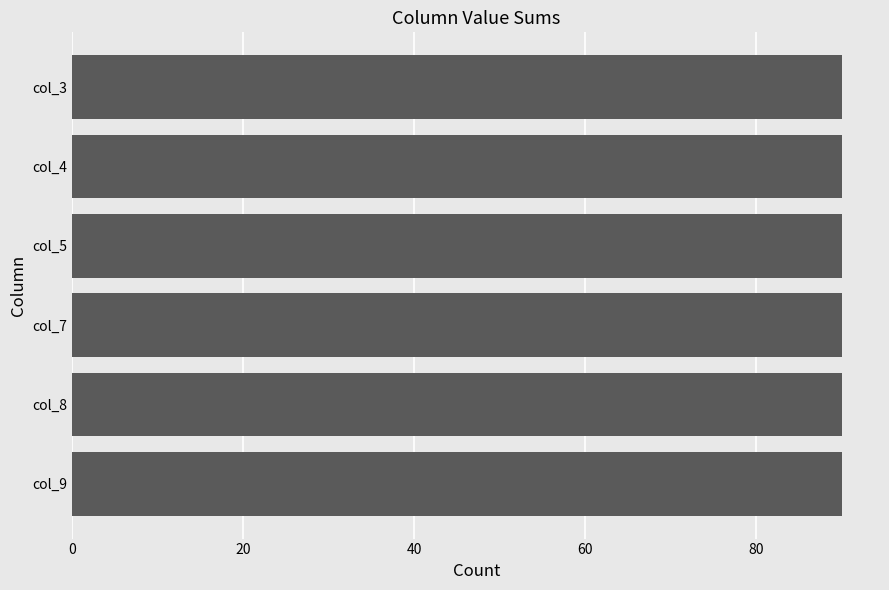

The value of col_9 at 9 is 11. True or false?

False